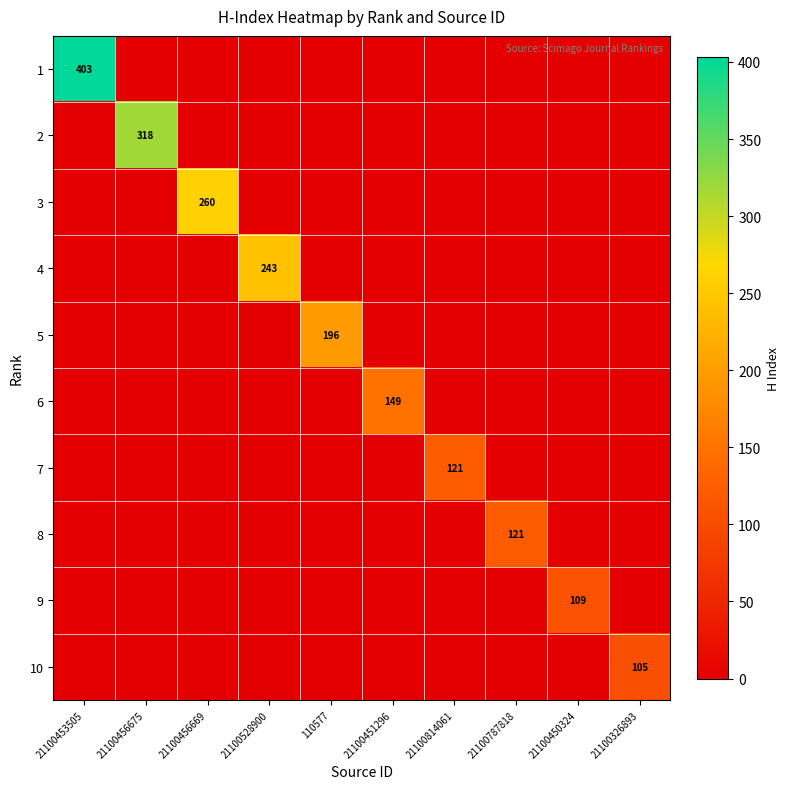

Is it true that 9 equals 177 at 21100450324?

False